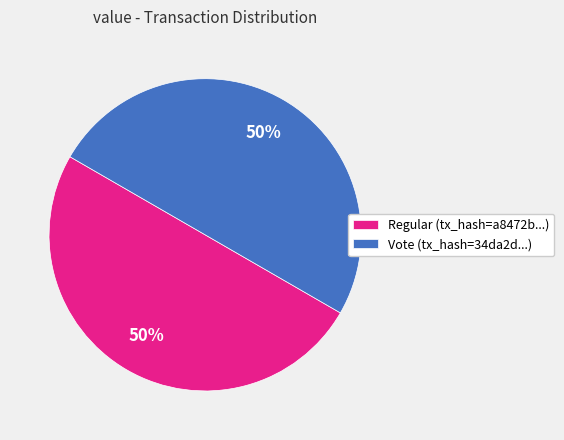

To the nearest percent, what percentage of the pie is Regular (tx_hash=a8472b...)?

50%